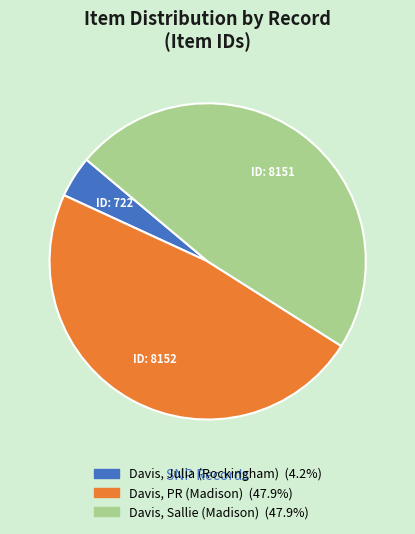

Which has a higher value, Davis, Julia (Rockingham) or Davis, Sallie (Madison)?

Davis, Sallie (Madison)